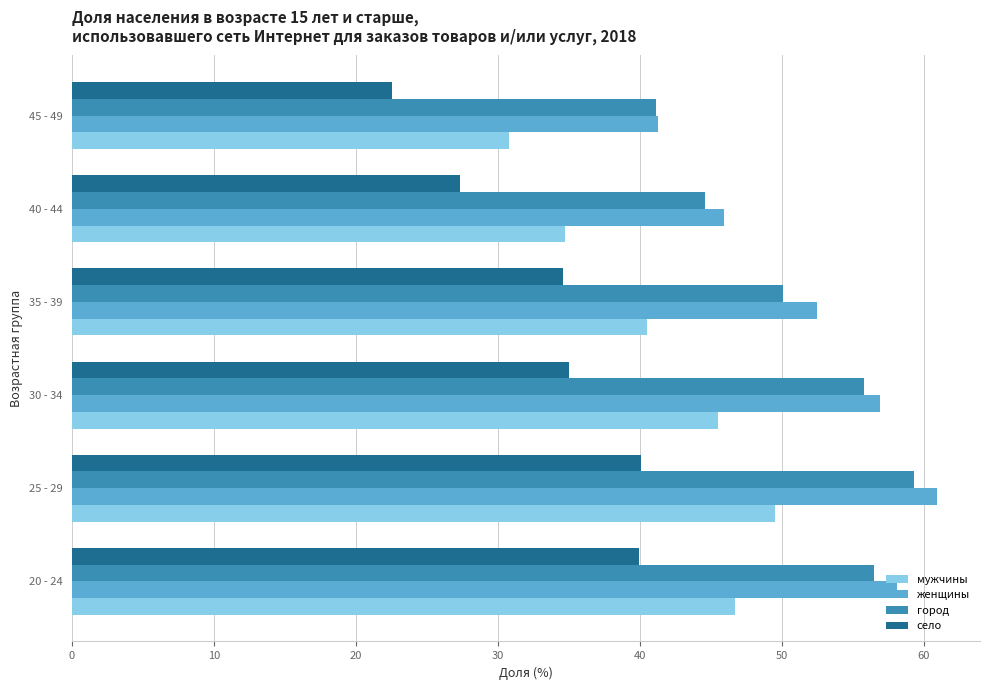

What is the approximate value of город at 20 - 24?

56.5